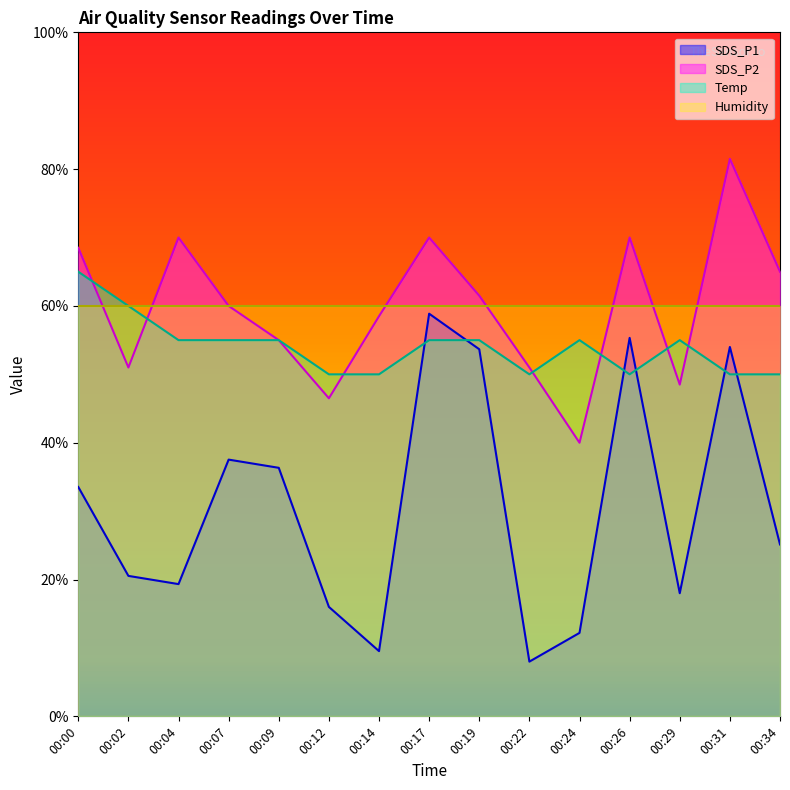

What is the difference between the second highest and second lowest values in the SDS_P2 series?

23.5